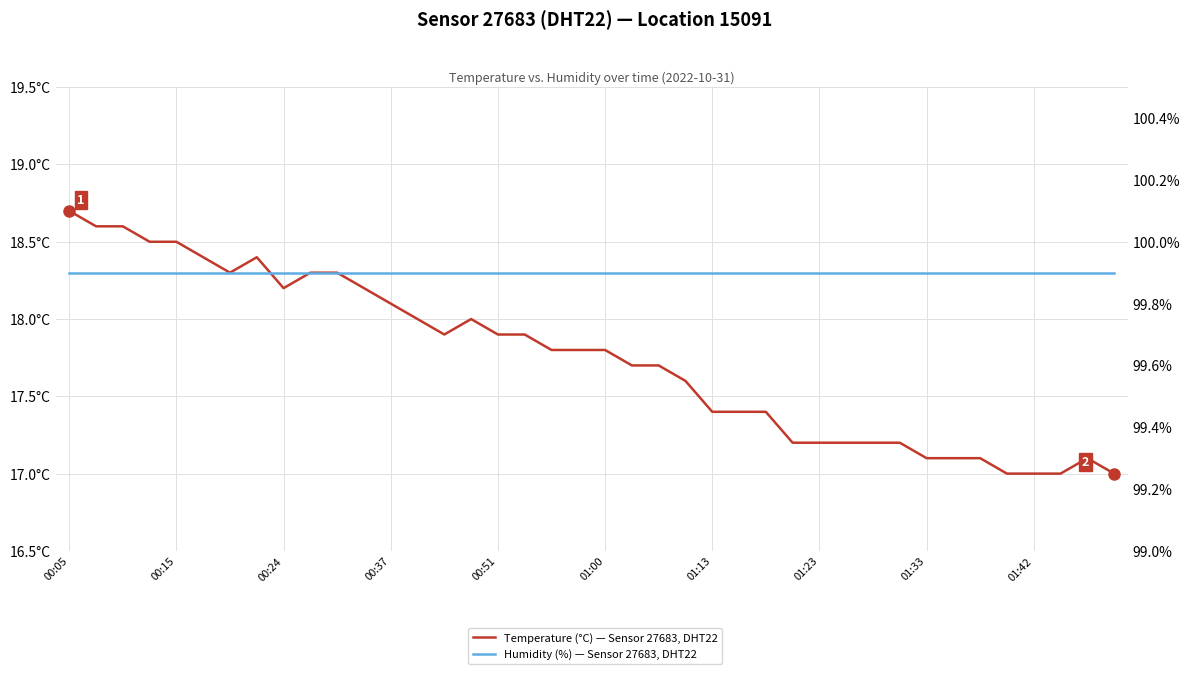

What are all the series names shown in the legend?

Temperature (°C) — Sensor 27683, DHT22, Humidity (%) — Sensor 27683, DHT22